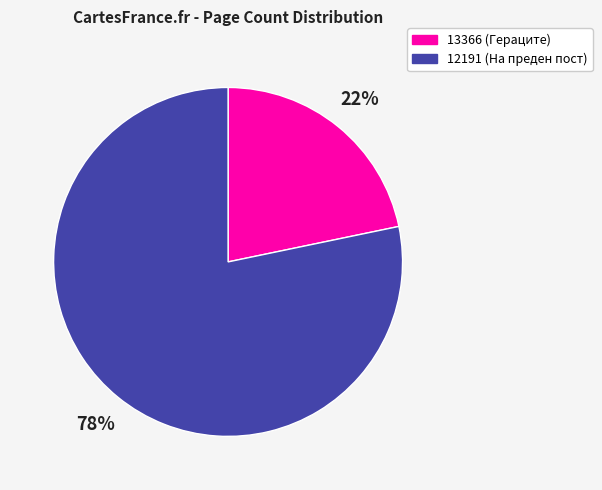

To the nearest percent, what is the combined percentage of 12191 (На преден пост) and 13366 (Гераците)?

100%